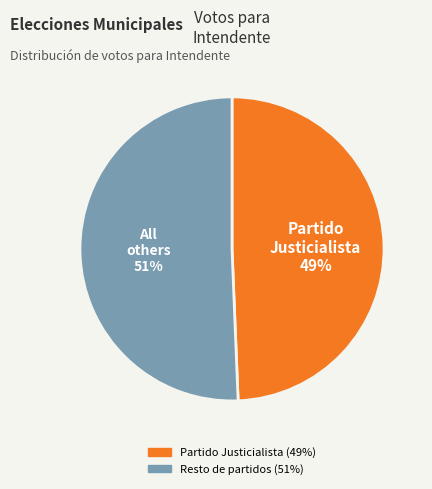

How many segments does this pie chart have?

2